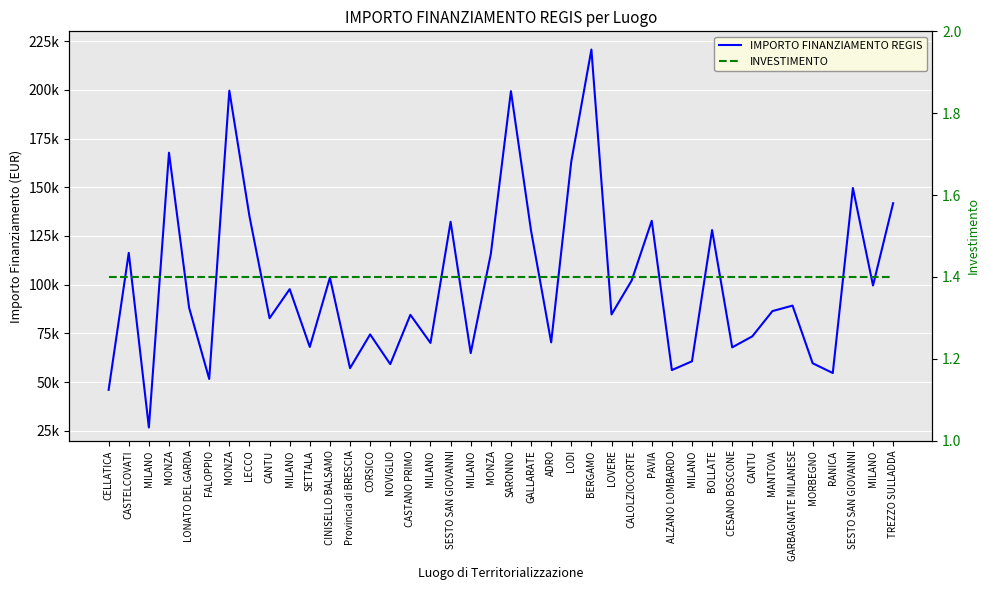

Is it true that INVESTIMENTO equals 1.4 at CESANO BOSCONE?

True